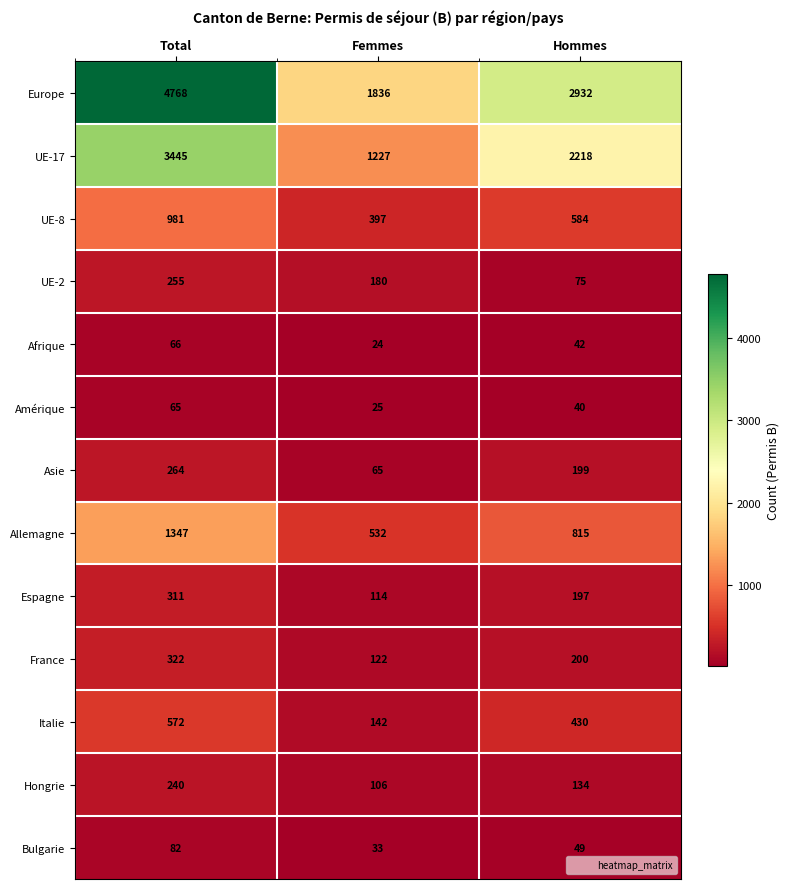

What is the difference between the highest and lowest values at Hommes?

2892